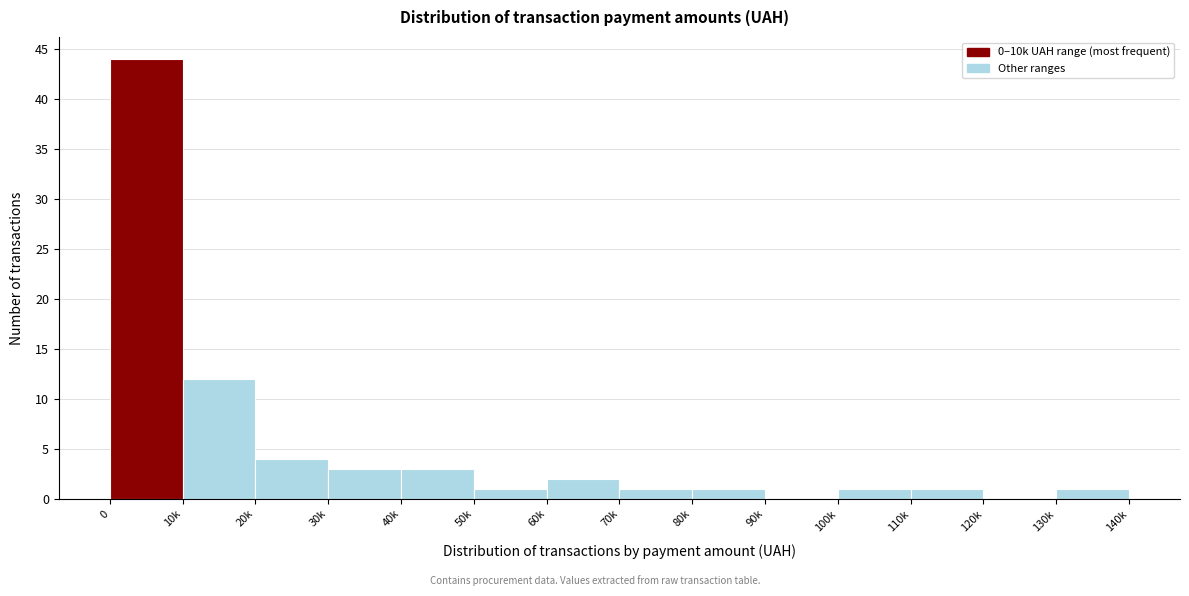

Reading right to left, extract all data points from this chart.

130k=1	120k=0	110k=1	100k=1	90k=0	80k=1	70k=1	60k=2	50k=1	40k=3	30k=3	20k=4	10k=12	0=44